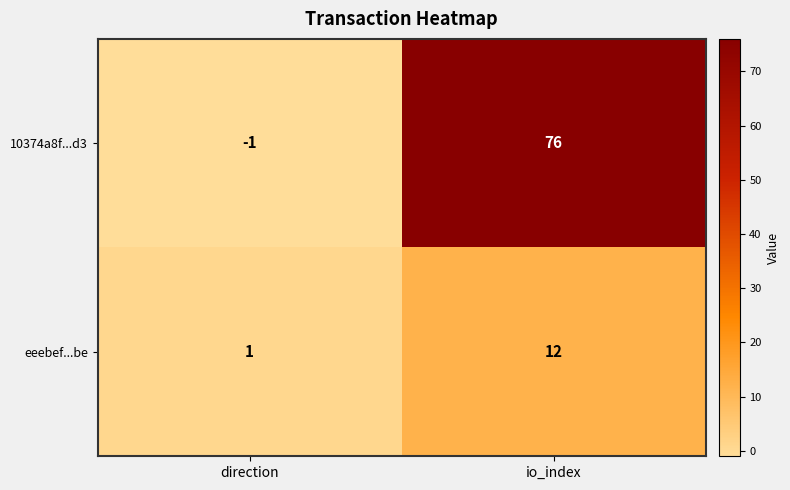

Which series changed the most between direction and io_index?

10374a8f...d3